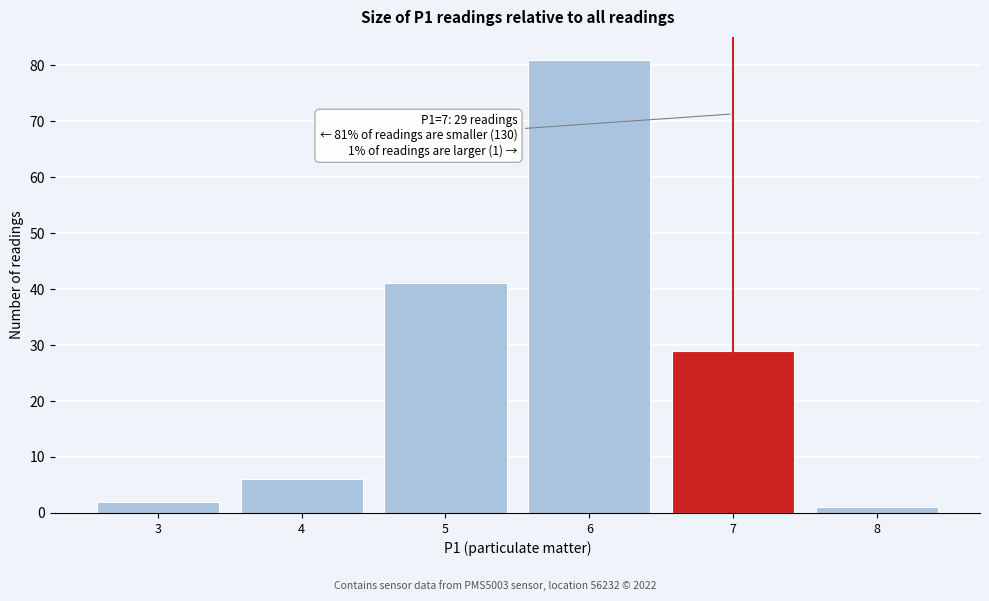

Reading left to right, transcribe all the data shown in this chart.

3=2	4=6	5=41	6=81	7=29	8=1